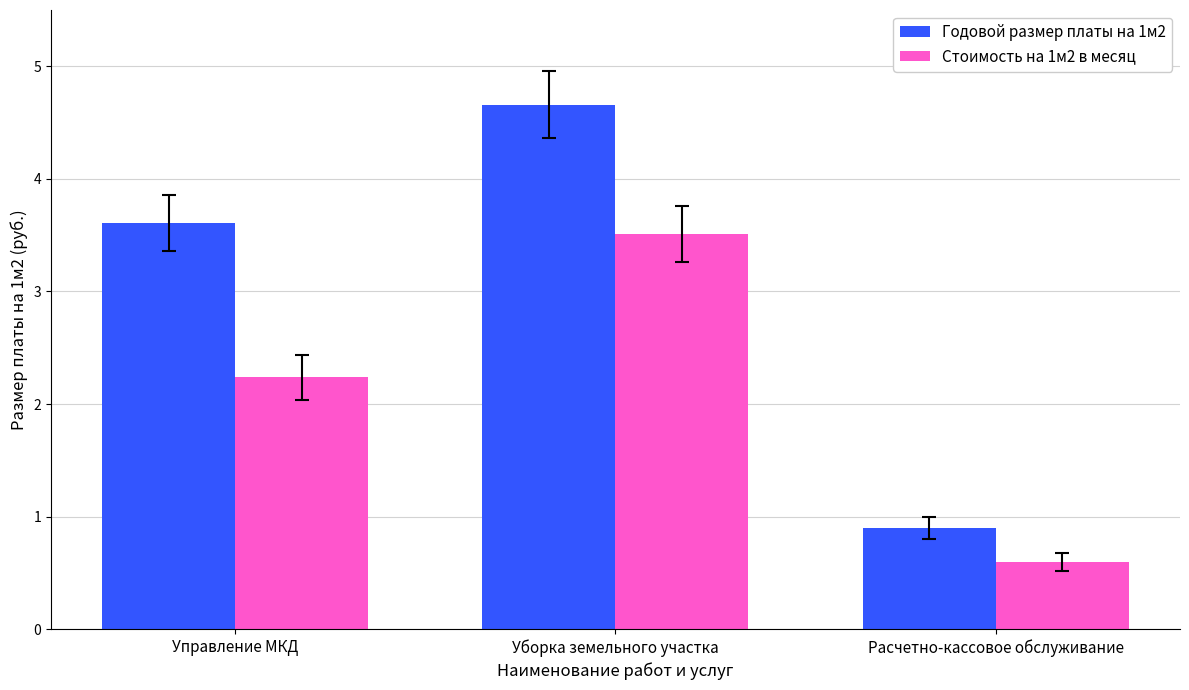

What position from the right is Расчетно-кассовое обслуживание?

1